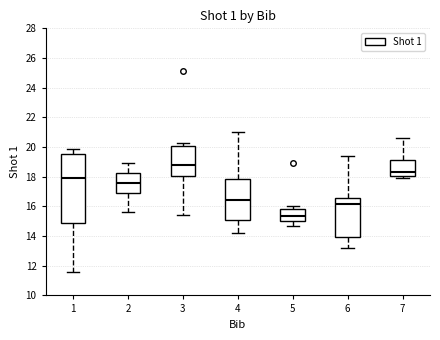

Which box has the highest median line?

3